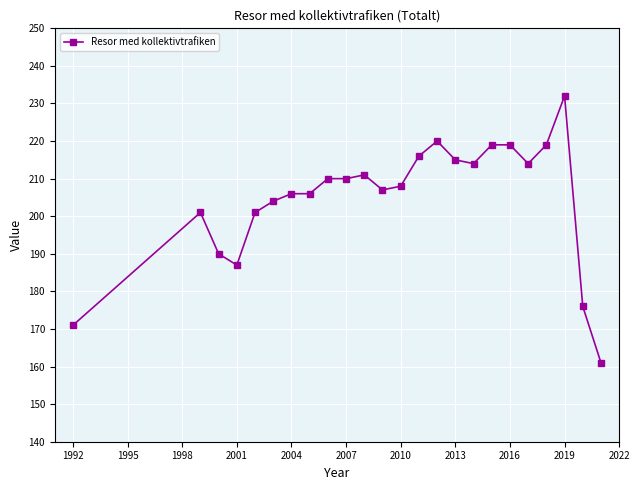

What is the average value?

205